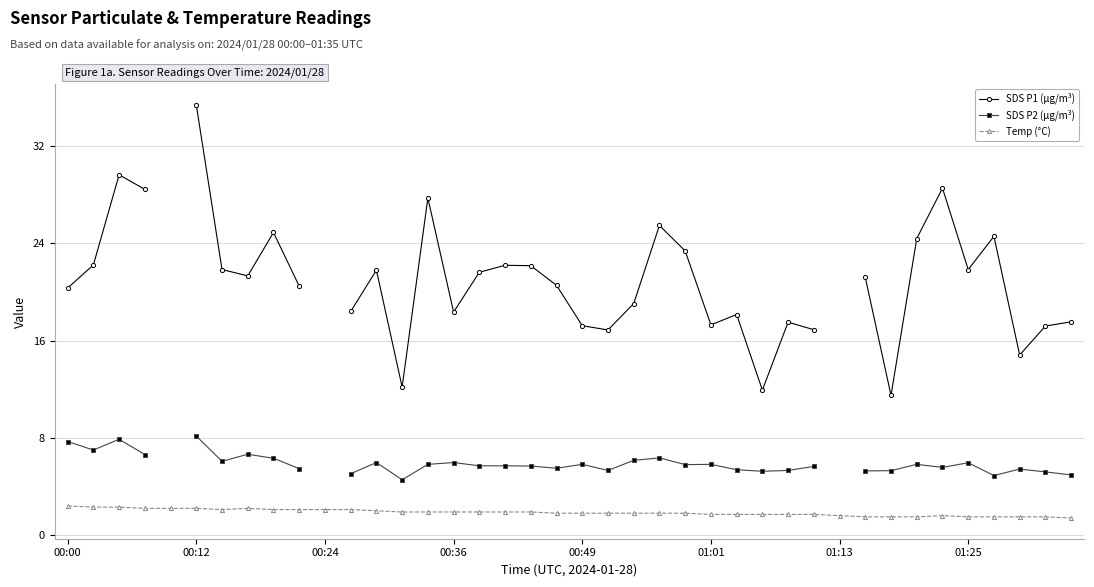

Where does the SDS P2 (µg/m³) series first go above 5?

00:00